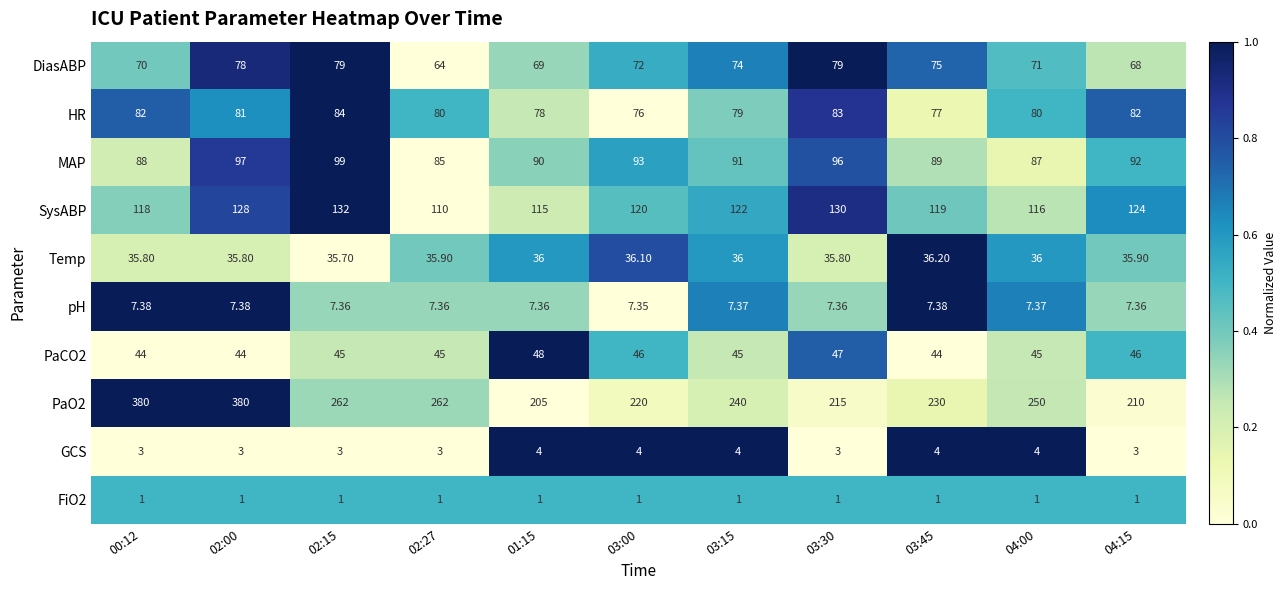

Is the value of Temp at 02:27 greater than the value of FiO2 at 04:15?

Yes